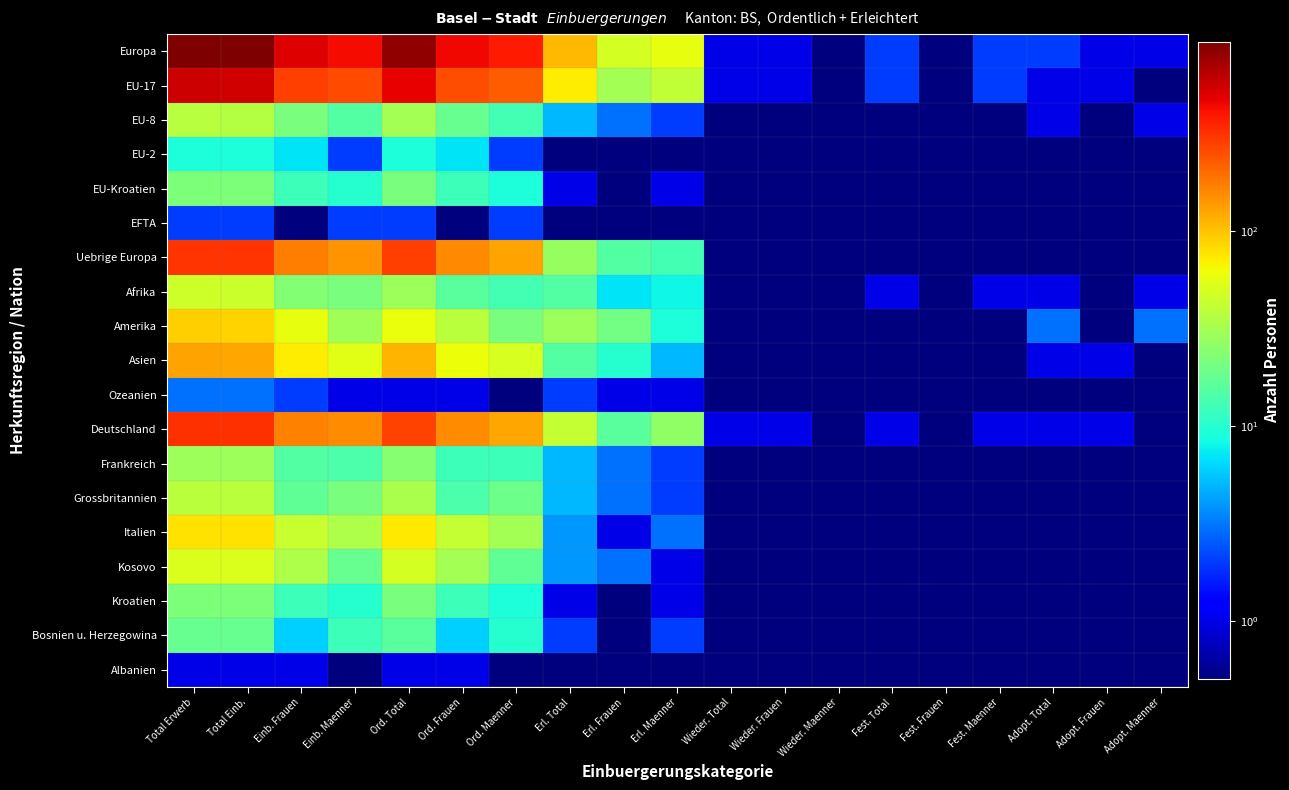

Reading left to right, list all the values displayed in this chart.

Europa: Total Erwerb=932.0	Total Einb.=928.0	Einb. Frauen=495.0	Einb. Maenner=433.0	Ord. Total=821.0	Ord. Frauen=445.0	Ord. Maenner=376.0	Erl. Total=106.0	Erl. Frauen=49.0	Erl. Maenner=57.0	Wieder. Total=1.0	Wieder. Frauen=1.0	Wieder. Maenner=0.5	Fest. Total=2.0	Fest. Frauen=0.5	Fest. Maenner=2.0	Adopt. Total=2.0	Adopt. Frauen=1.0	Adopt. Maenner=1.0
EU-17: Total Erwerb=549.0	Total Einb.=546.0	Einb. Frauen=284.0	Einb. Maenner=262.0	Ord. Total=473.0	Ord. Frauen=252.0	Ord. Maenner=221.0	Erl. Total=72.0	Erl. Frauen=31.0	Erl. Maenner=41.0	Wieder. Total=1.0	Wieder. Frauen=1.0	Wieder. Maenner=0.5	Fest. Total=2.0	Fest. Frauen=0.5	Fest. Maenner=2.0	Adopt. Total=1.0	Adopt. Frauen=1.0	Adopt. Maenner=0.5
EU-8: Total Erwerb=37.0	Total Einb.=36.0	Einb. Frauen=21.0	Einb. Maenner=15.0	Ord. Total=31.0	Ord. Frauen=18.0	Ord. Maenner=13.0	Erl. Total=5.0	Erl. Frauen=3.0	Erl. Maenner=2.0	Wieder. Total=0.5	Wieder. Frauen=0.5	Wieder. Maenner=0.5	Fest. Total=0.5	Fest. Frauen=0.5	Fest. Maenner=0.5	Adopt. Total=1.0	Adopt. Frauen=0.5	Adopt. Maenner=1.0
EU-2: Total Erwerb=9.0	Total Einb.=9.0	Einb. Frauen=7.0	Einb. Maenner=2.0	Ord. Total=9.0	Ord. Frauen=7.0	Ord. Maenner=2.0	Erl. Total=0.5	Erl. Frauen=0.5	Erl. Maenner=0.5	Wieder. Total=0.5	Wieder. Frauen=0.5	Wieder. Maenner=0.5	Fest. Total=0.5	Fest. Frauen=0.5	Fest. Maenner=0.5	Adopt. Total=0.5	Adopt. Frauen=0.5	Adopt. Maenner=0.5
EU-Kroatien: Total Erwerb=22.0	Total Einb.=22.0	Einb. Frauen=12.0	Einb. Maenner=10.0	Ord. Total=21.0	Ord. Frauen=12.0	Ord. Maenner=9.0	Erl. Total=1.0	Erl. Frauen=0.5	Erl. Maenner=1.0	Wieder. Total=0.5	Wieder. Frauen=0.5	Wieder. Maenner=0.5	Fest. Total=0.5	Fest. Frauen=0.5	Fest. Maenner=0.5	Adopt. Total=0.5	Adopt. Frauen=0.5	Adopt. Maenner=0.5
EFTA: Total Erwerb=2.0	Total Einb.=2.0	Einb. Frauen=0.5	Einb. Maenner=2.0	Ord. Total=2.0	Ord. Frauen=0.5	Ord. Maenner=2.0	Erl. Total=0.5	Erl. Frauen=0.5	Erl. Maenner=0.5	Wieder. Total=0.5	Wieder. Frauen=0.5	Wieder. Maenner=0.5	Fest. Total=0.5	Fest. Frauen=0.5	Fest. Maenner=0.5	Adopt. Total=0.5	Adopt. Frauen=0.5	Adopt. Maenner=0.5
Uebrige Europa: Total Erwerb=313.0	Total Einb.=313.0	Einb. Frauen=171.0	Einb. Maenner=142.0	Ord. Total=285.0	Ord. Frauen=156.0	Ord. Maenner=129.0	Erl. Total=28.0	Erl. Frauen=15.0	Erl. Maenner=13.0	Wieder. Total=0.5	Wieder. Frauen=0.5	Wieder. Maenner=0.5	Fest. Total=0.5	Fest. Frauen=0.5	Fest. Maenner=0.5	Adopt. Total=0.5	Adopt. Frauen=0.5	Adopt. Maenner=0.5
Afrika: Total Erwerb=46.0	Total Einb.=44.0	Einb. Frauen=23.0	Einb. Maenner=21.0	Ord. Total=29.0	Ord. Frauen=16.0	Ord. Maenner=13.0	Erl. Total=15.0	Erl. Frauen=7.0	Erl. Maenner=8.0	Wieder. Total=0.5	Wieder. Frauen=0.5	Wieder. Maenner=0.5	Fest. Total=1.0	Fest. Frauen=0.5	Fest. Maenner=1.0	Adopt. Total=1.0	Adopt. Frauen=0.5	Adopt. Maenner=1.0
Amerika: Total Erwerb=91.0	Total Einb.=88.0	Einb. Frauen=58.0	Einb. Maenner=30.0	Ord. Total=59.0	Ord. Frauen=38.0	Ord. Maenner=21.0	Erl. Total=29.0	Erl. Frauen=20.0	Erl. Maenner=9.0	Wieder. Total=0.5	Wieder. Frauen=0.5	Wieder. Maenner=0.5	Fest. Total=0.5	Fest. Frauen=0.5	Fest. Maenner=0.5	Adopt. Total=3.0	Adopt. Frauen=0.5	Adopt. Maenner=3.0
Asien: Total Erwerb=127.0	Total Einb.=126.0	Einb. Frauen=71.0	Einb. Maenner=55.0	Ord. Total=111.0	Ord. Frauen=61.0	Ord. Maenner=50.0	Erl. Total=15.0	Erl. Frauen=10.0	Erl. Maenner=5.0	Wieder. Total=0.5	Wieder. Frauen=0.5	Wieder. Maenner=0.5	Fest. Total=0.5	Fest. Frauen=0.5	Fest. Maenner=0.5	Adopt. Total=1.0	Adopt. Frauen=1.0	Adopt. Maenner=0.5
Ozeanien: Total Erwerb=3.0	Total Einb.=3.0	Einb. Frauen=2.0	Einb. Maenner=1.0	Ord. Total=1.0	Ord. Frauen=1.0	Ord. Maenner=0.5	Erl. Total=2.0	Erl. Frauen=1.0	Erl. Maenner=1.0	Wieder. Total=0.5	Wieder. Frauen=0.5	Wieder. Maenner=0.5	Fest. Total=0.5	Fest. Frauen=0.5	Fest. Maenner=0.5	Adopt. Total=0.5	Adopt. Frauen=0.5	Adopt. Maenner=0.5
Deutschland: Total Erwerb=322.0	Total Einb.=320.0	Einb. Frauen=169.0	Einb. Maenner=151.0	Ord. Total=277.0	Ord. Frauen=152.0	Ord. Maenner=125.0	Erl. Total=42.0	Erl. Frauen=16.0	Erl. Maenner=26.0	Wieder. Total=1.0	Wieder. Frauen=1.0	Wieder. Maenner=0.5	Fest. Total=1.0	Fest. Frauen=0.5	Fest. Maenner=1.0	Adopt. Total=1.0	Adopt. Frauen=1.0	Adopt. Maenner=0.5
Frankreich: Total Erwerb=29.0	Total Einb.=29.0	Einb. Frauen=15.0	Einb. Maenner=14.0	Ord. Total=24.0	Ord. Frauen=12.0	Ord. Maenner=12.0	Erl. Total=5.0	Erl. Frauen=3.0	Erl. Maenner=2.0	Wieder. Total=0.5	Wieder. Frauen=0.5	Wieder. Maenner=0.5	Fest. Total=0.5	Fest. Frauen=0.5	Fest. Maenner=0.5	Adopt. Total=0.5	Adopt. Frauen=0.5	Adopt. Maenner=0.5
Grossbritannien: Total Erwerb=38.0	Total Einb.=38.0	Einb. Frauen=17.0	Einb. Maenner=21.0	Ord. Total=33.0	Ord. Frauen=14.0	Ord. Maenner=19.0	Erl. Total=5.0	Erl. Frauen=3.0	Erl. Maenner=2.0	Wieder. Total=0.5	Wieder. Frauen=0.5	Wieder. Maenner=0.5	Fest. Total=0.5	Fest. Frauen=0.5	Fest. Maenner=0.5	Adopt. Total=0.5	Adopt. Frauen=0.5	Adopt. Maenner=0.5
Italien: Total Erwerb=77.0	Total Einb.=77.0	Einb. Frauen=43.0	Einb. Maenner=34.0	Ord. Total=73.0	Ord. Frauen=42.0	Ord. Maenner=31.0	Erl. Total=4.0	Erl. Frauen=1.0	Erl. Maenner=3.0	Wieder. Total=0.5	Wieder. Frauen=0.5	Wieder. Maenner=0.5	Fest. Total=0.5	Fest. Frauen=0.5	Fest. Maenner=0.5	Adopt. Total=0.5	Adopt. Frauen=0.5	Adopt. Maenner=0.5
Kosovo: Total Erwerb=52.0	Total Einb.=52.0	Einb. Frauen=34.0	Einb. Maenner=18.0	Ord. Total=48.0	Ord. Frauen=31.0	Ord. Maenner=17.0	Erl. Total=4.0	Erl. Frauen=3.0	Erl. Maenner=1.0	Wieder. Total=0.5	Wieder. Frauen=0.5	Wieder. Maenner=0.5	Fest. Total=0.5	Fest. Frauen=0.5	Fest. Maenner=0.5	Adopt. Total=0.5	Adopt. Frauen=0.5	Adopt. Maenner=0.5
Kroatien: Total Erwerb=22.0	Total Einb.=22.0	Einb. Frauen=12.0	Einb. Maenner=10.0	Ord. Total=21.0	Ord. Frauen=12.0	Ord. Maenner=9.0	Erl. Total=1.0	Erl. Frauen=0.5	Erl. Maenner=1.0	Wieder. Total=0.5	Wieder. Frauen=0.5	Wieder. Maenner=0.5	Fest. Total=0.5	Fest. Frauen=0.5	Fest. Maenner=0.5	Adopt. Total=0.5	Adopt. Frauen=0.5	Adopt. Maenner=0.5
Bosnien u. Herzegowina: Total Erwerb=18.0	Total Einb.=18.0	Einb. Frauen=6.0	Einb. Maenner=12.0	Ord. Total=16.0	Ord. Frauen=6.0	Ord. Maenner=10.0	Erl. Total=2.0	Erl. Frauen=0.5	Erl. Maenner=2.0	Wieder. Total=0.5	Wieder. Frauen=0.5	Wieder. Maenner=0.5	Fest. Total=0.5	Fest. Frauen=0.5	Fest. Maenner=0.5	Adopt. Total=0.5	Adopt. Frauen=0.5	Adopt. Maenner=0.5
Albanien: Total Erwerb=1.0	Total Einb.=1.0	Einb. Frauen=1.0	Einb. Maenner=0.5	Ord. Total=1.0	Ord. Frauen=1.0	Ord. Maenner=0.5	Erl. Total=0.5	Erl. Frauen=0.5	Erl. Maenner=0.5	Wieder. Total=0.5	Wieder. Frauen=0.5	Wieder. Maenner=0.5	Fest. Total=0.5	Fest. Frauen=0.5	Fest. Maenner=0.5	Adopt. Total=0.5	Adopt. Frauen=0.5	Adopt. Maenner=0.5